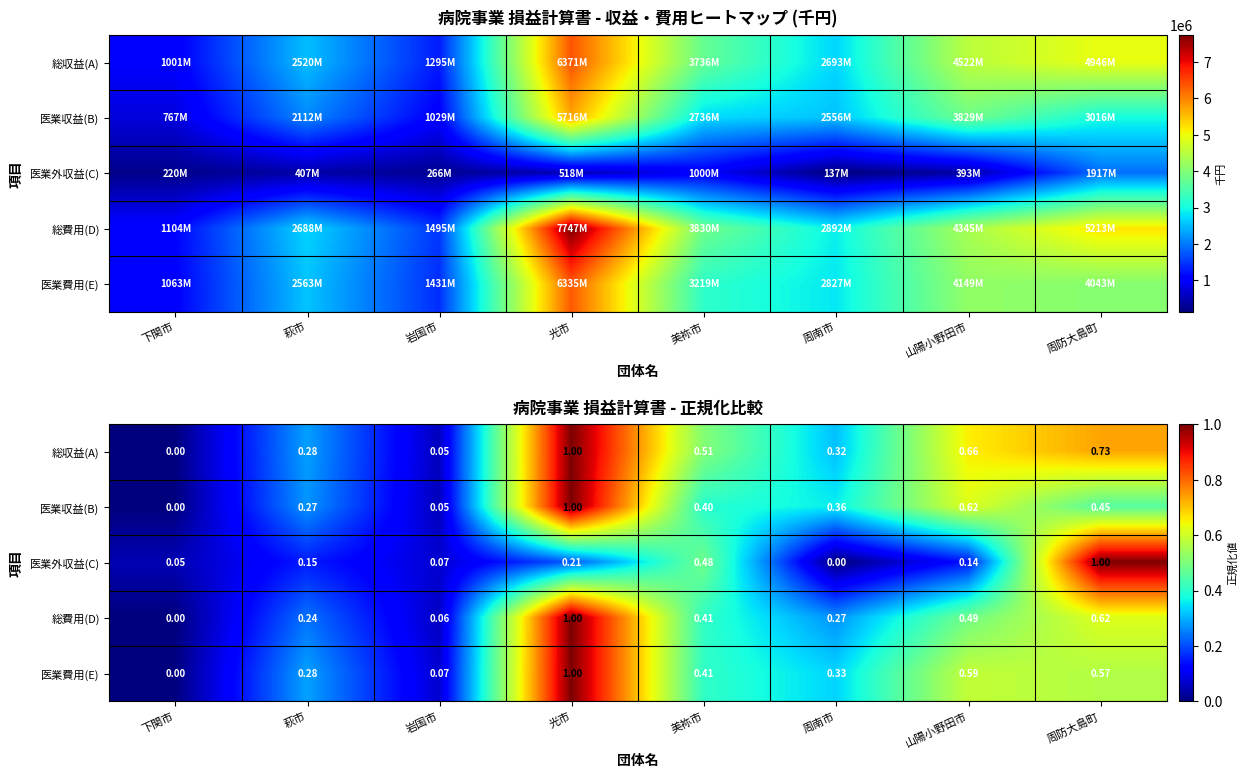

At which label does 医業費用(E) reach its minimum?

下関市